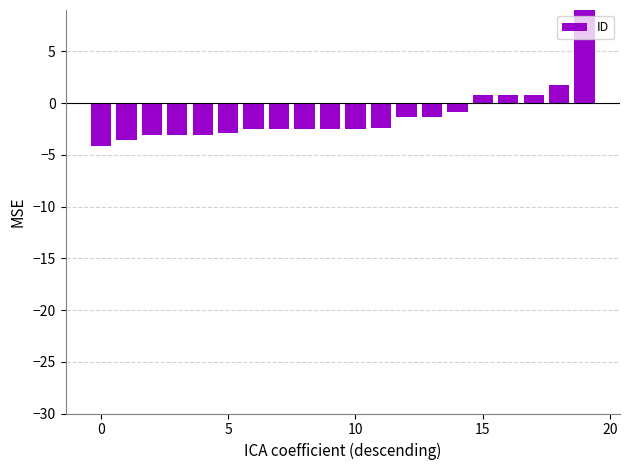

Count the number of values greater than -2.

8